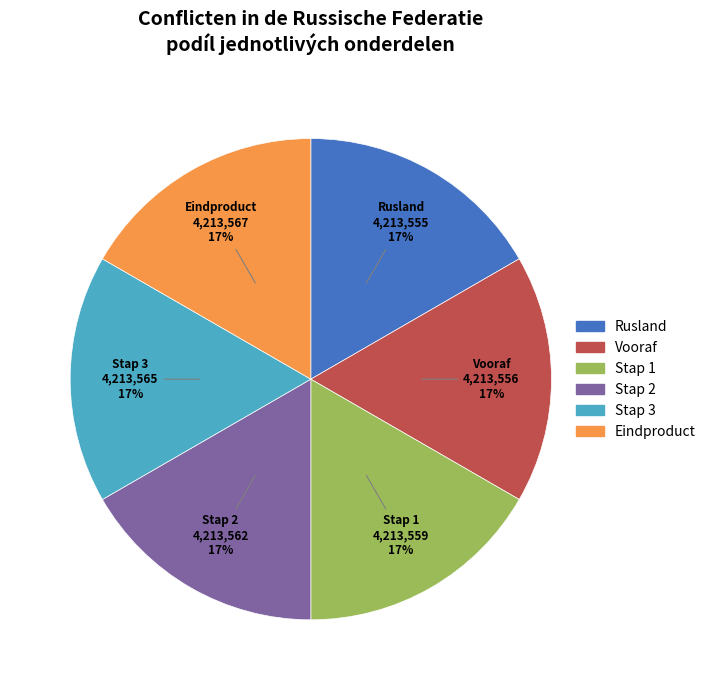

Do Eindproduct and Vooraf together represent more than half of the pie?

No